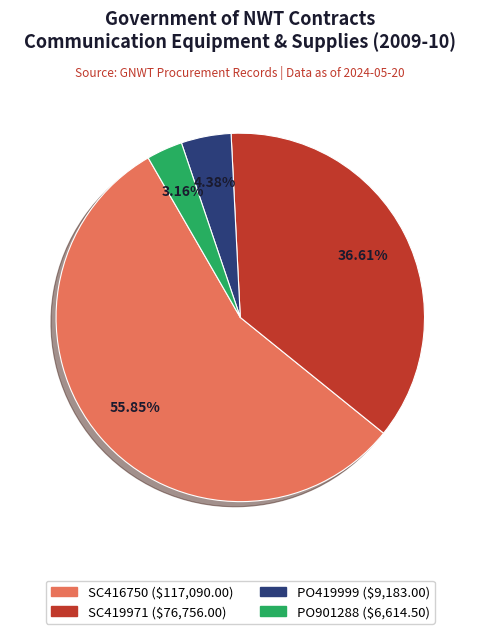

To the nearest percent, what is the difference between the SC416750 and SC419971 slice percentages?

19%